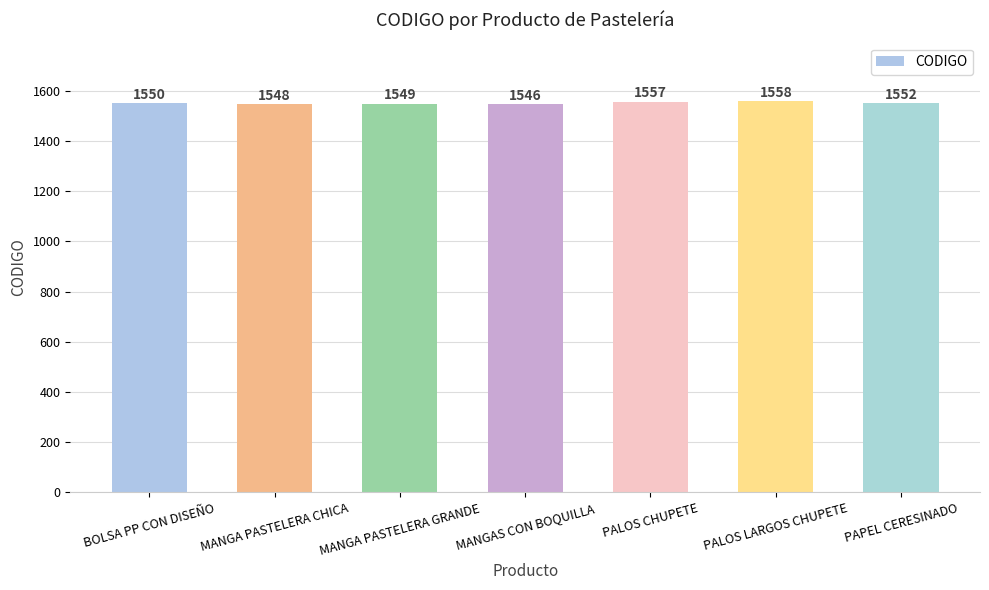

What position from the right is MANGA PASTELERA CHICA?

6